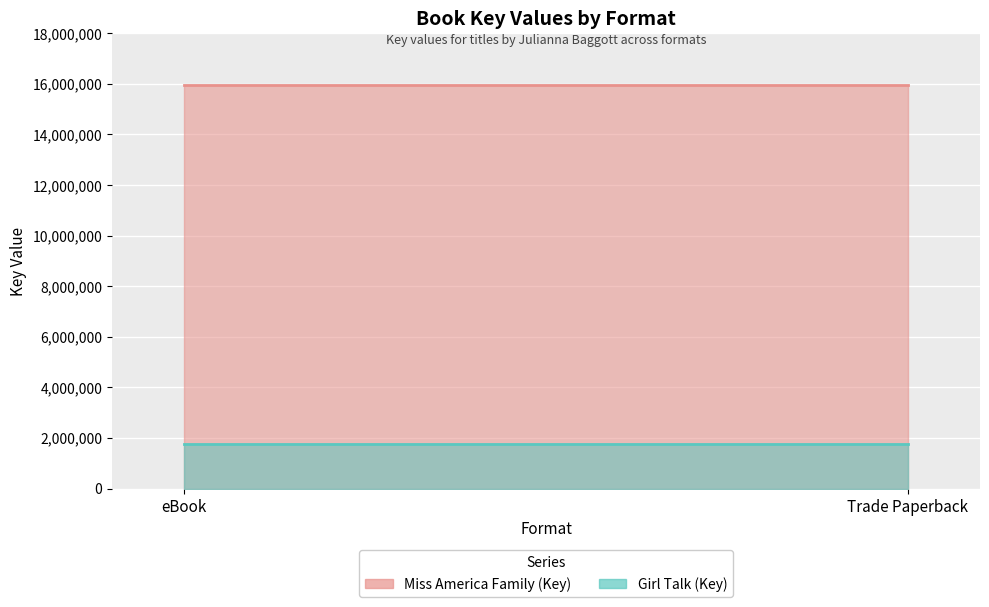

List the series in order of their overall mean, highest first.

Miss America Family (Key), Girl Talk (Key)